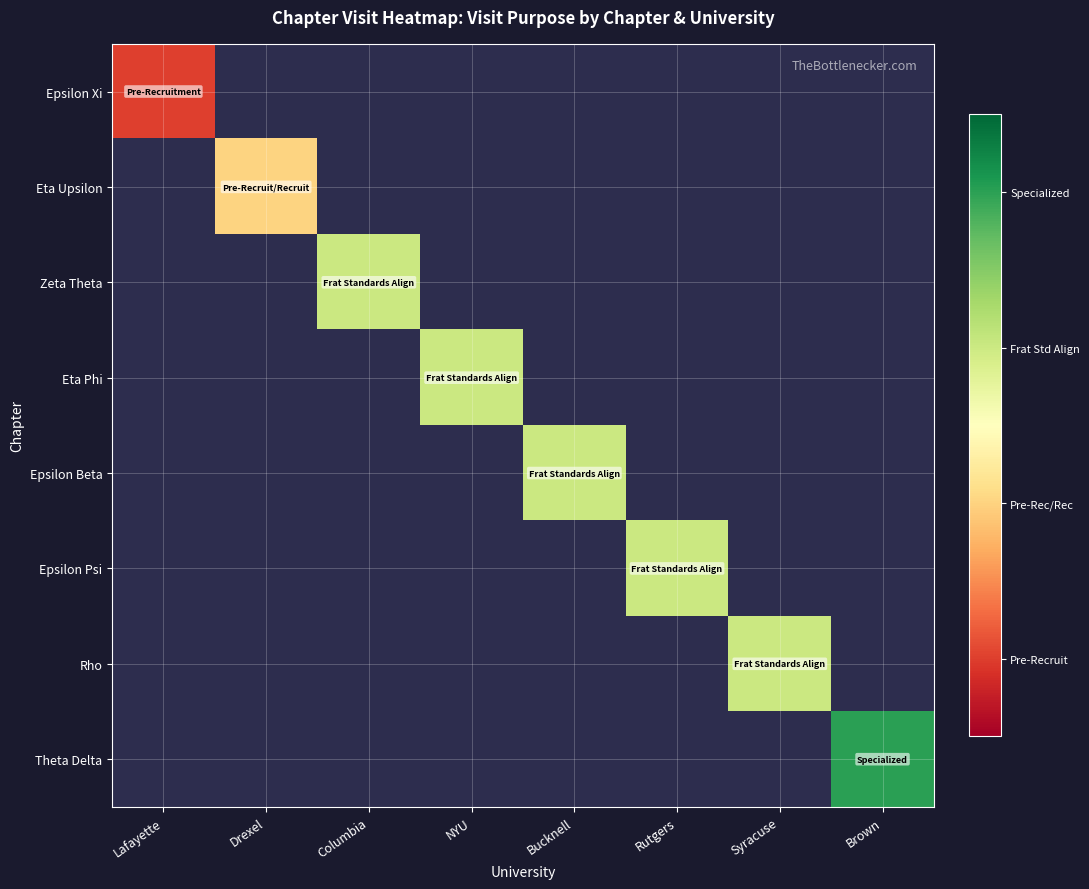

Which category has the highest value across all series?

Brown